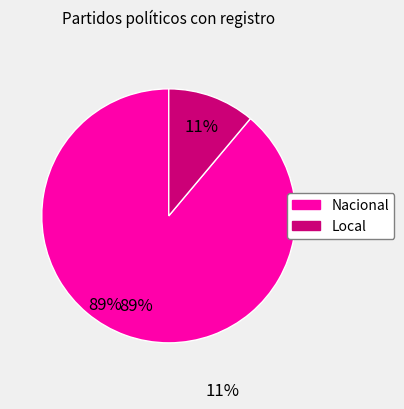

To the nearest percent, what is the average slice percentage?

50%